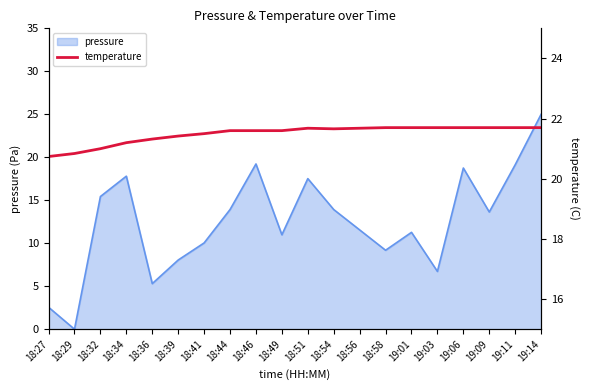

At which label does the data first exceed 21?

18:34